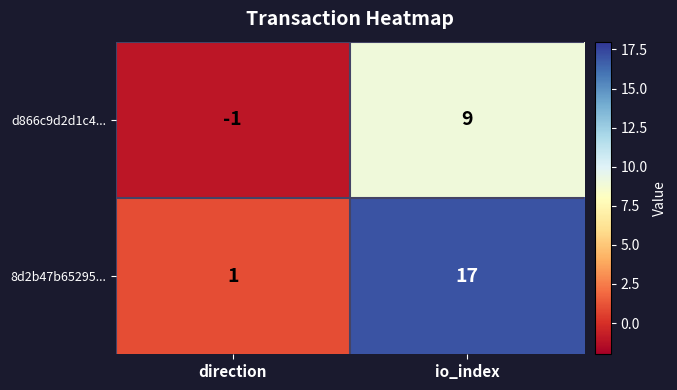

What is the total value across all series at io_index?

26